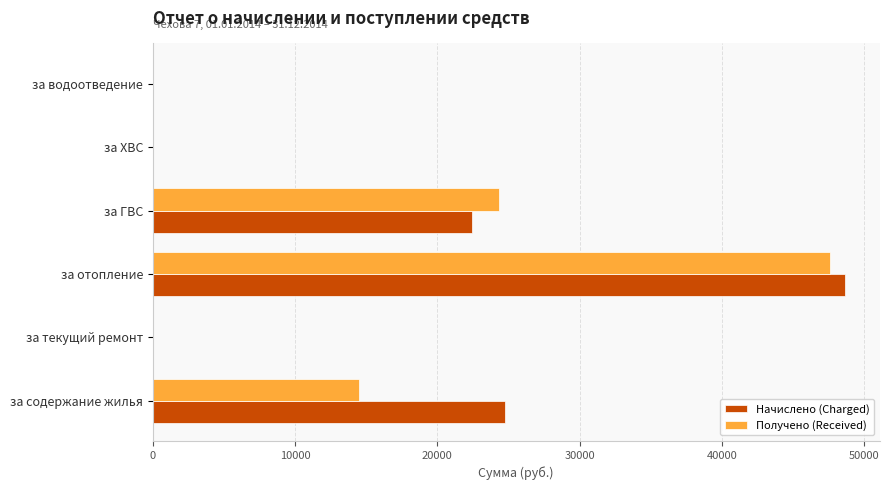

Between за отопление and за водоотведение, which series saw the biggest shift?

Начислено (Charged)